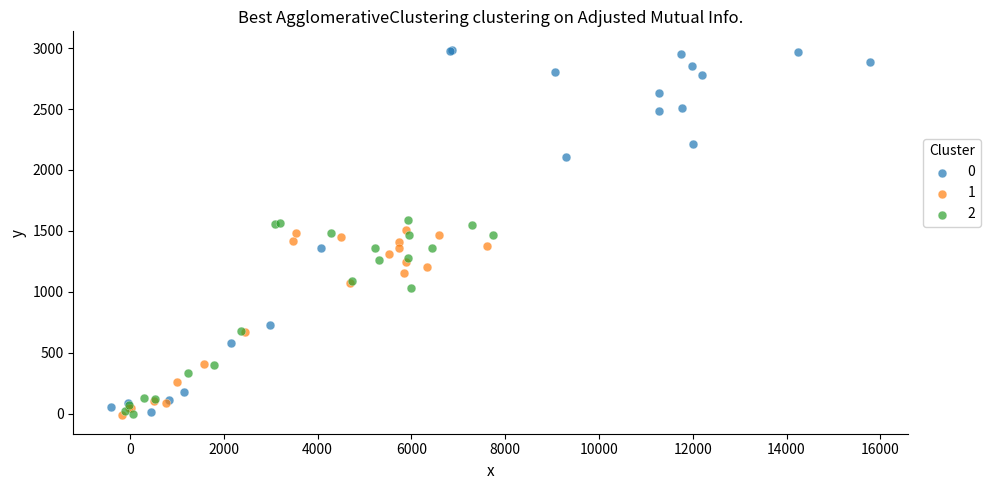

Which series has the largest Y range (max minus min)?

0